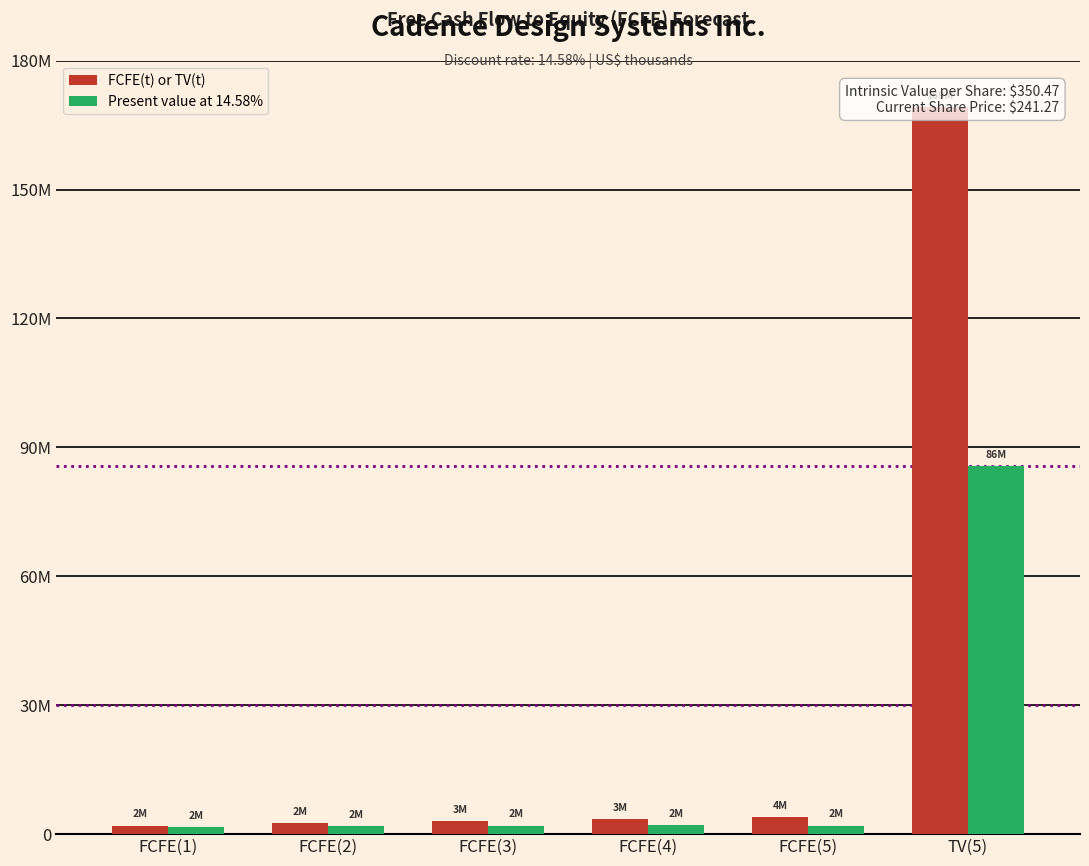

What position from the left is FCFE(1)?

1